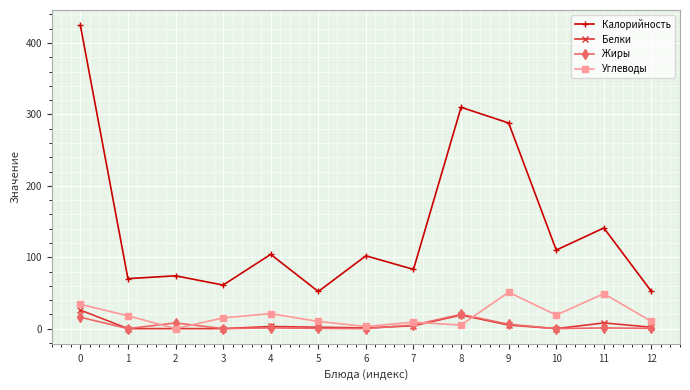

True or false: Углеводы and Калорийность intersect in this chart.

False